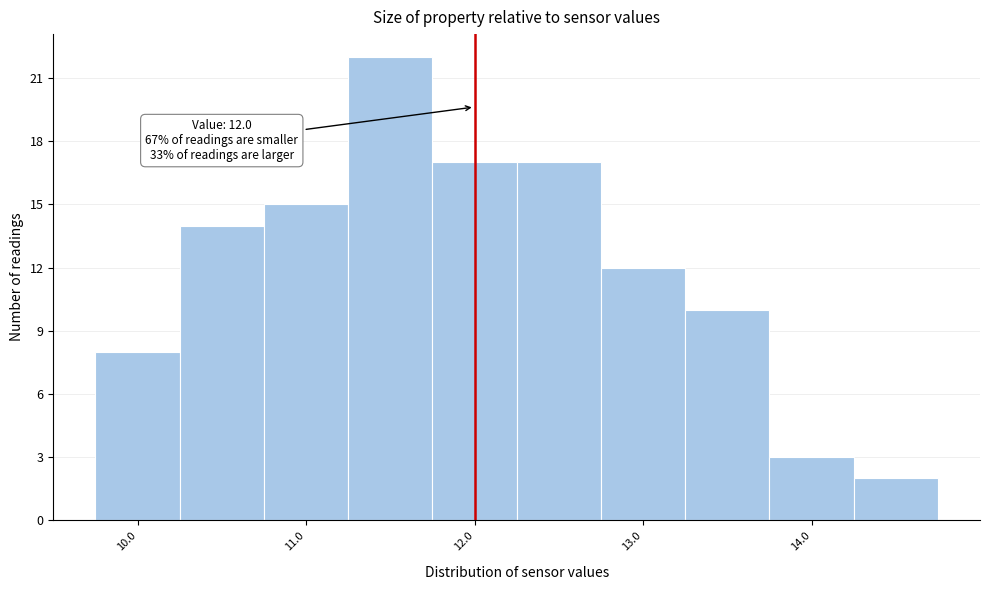

Which range on the x-axis has the tallest bar?

11.25 to 11.75